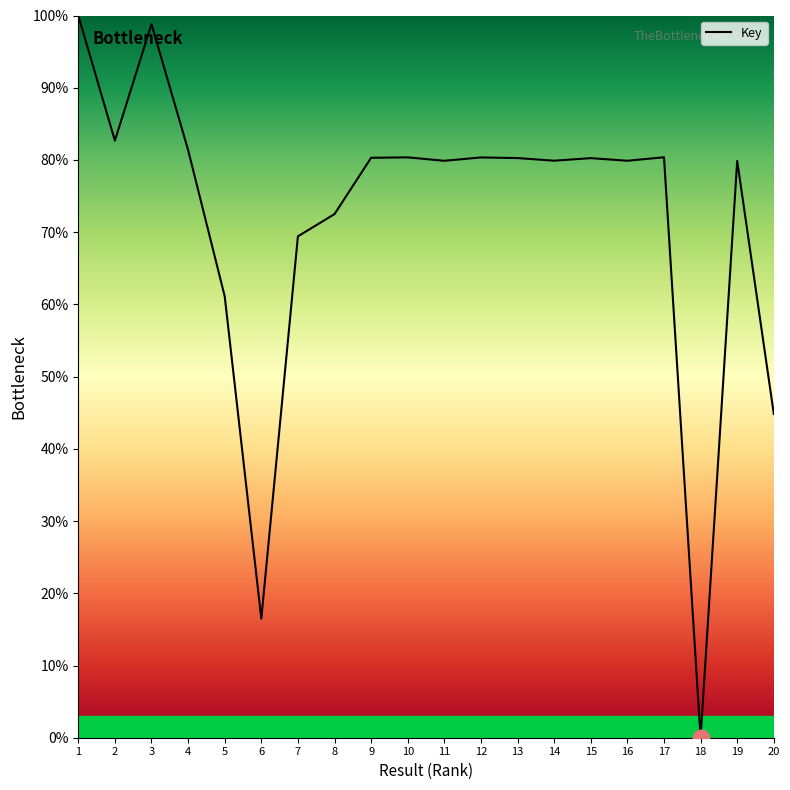

What is the average value?

71.4